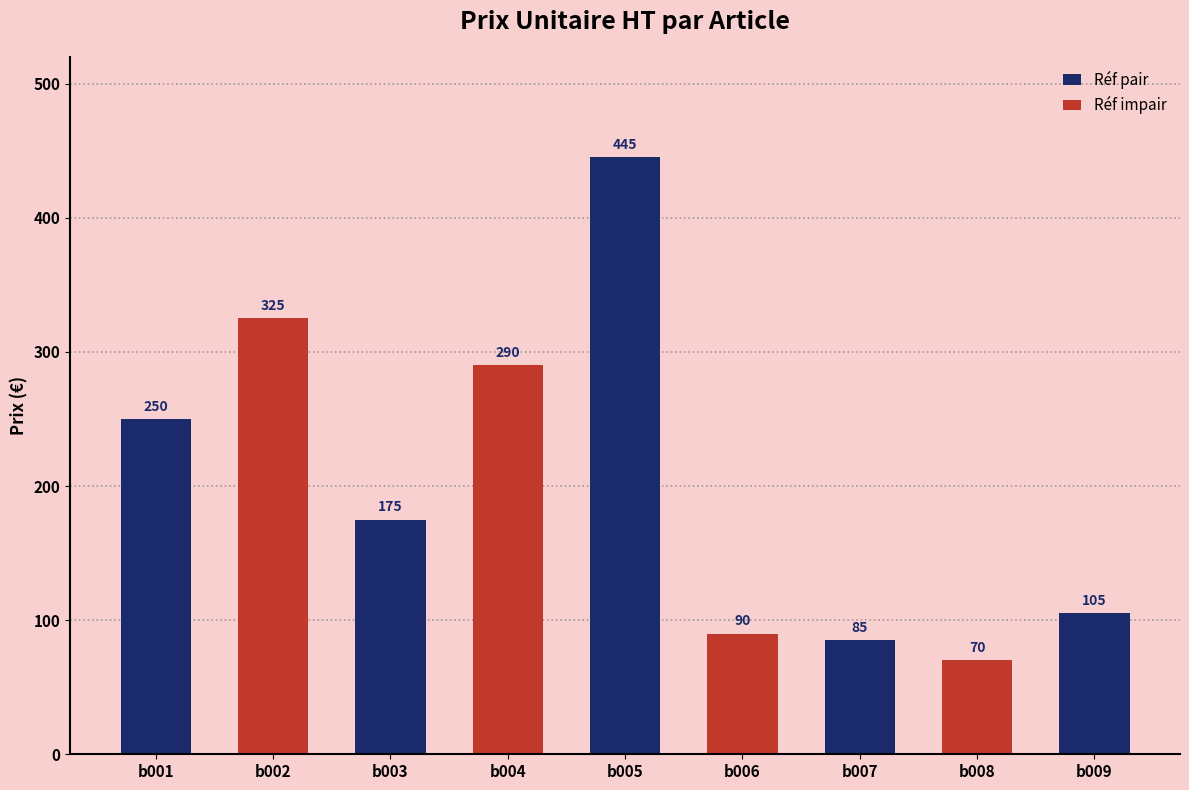

What is the average value?

204